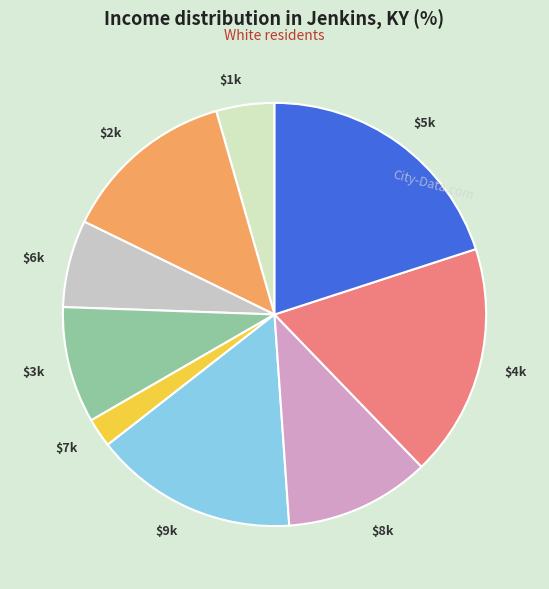

Is there any slice that represents more than half of the pie?

No